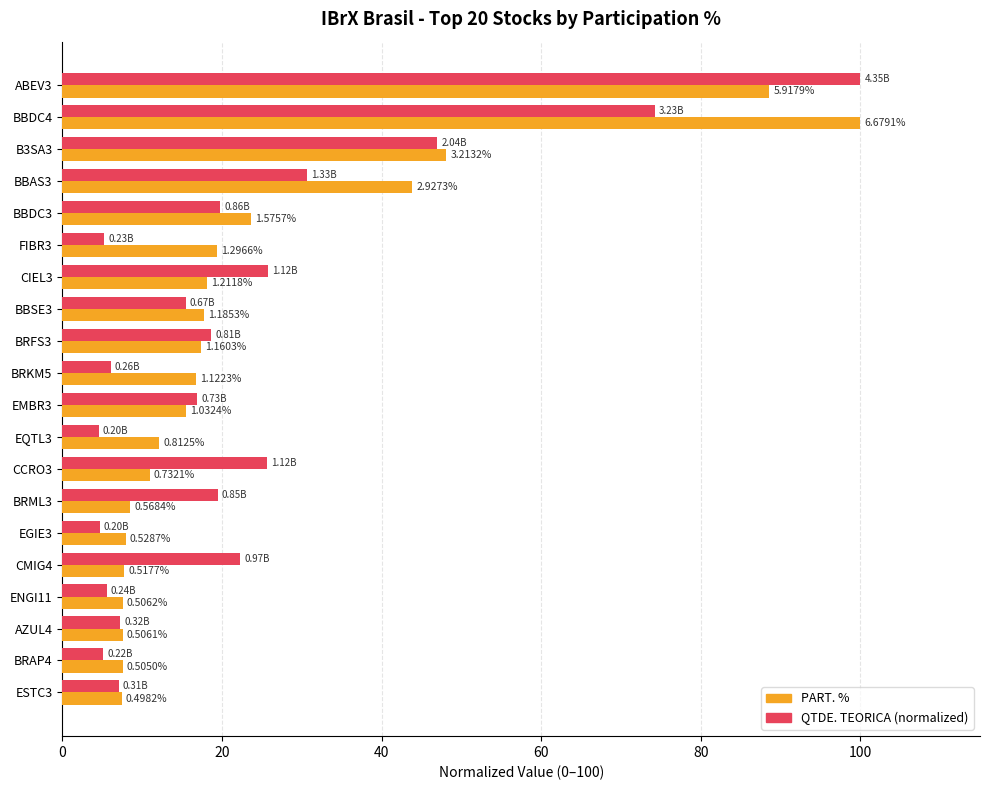

What position from the right is EGIE3?

6